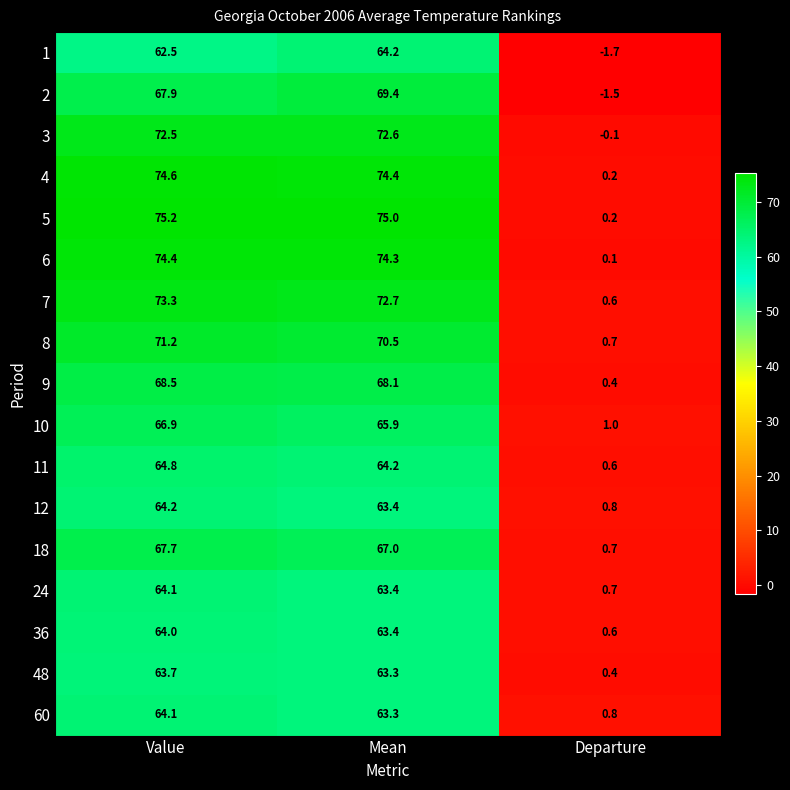

What is the difference between the 4 values at Mean and Departure?

74.2